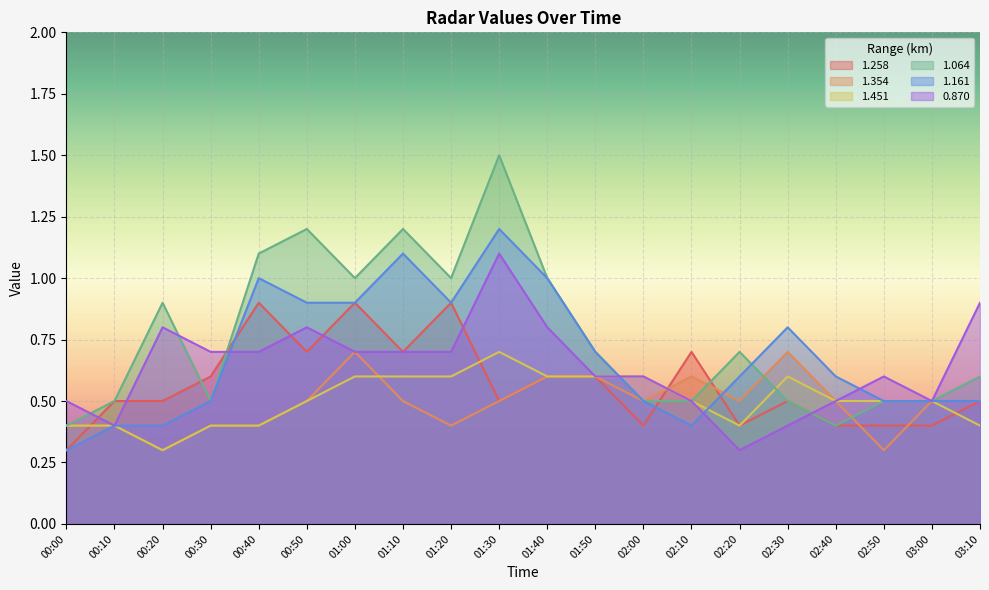

What is the spread (max minus min) of values at 00:30?

0.3